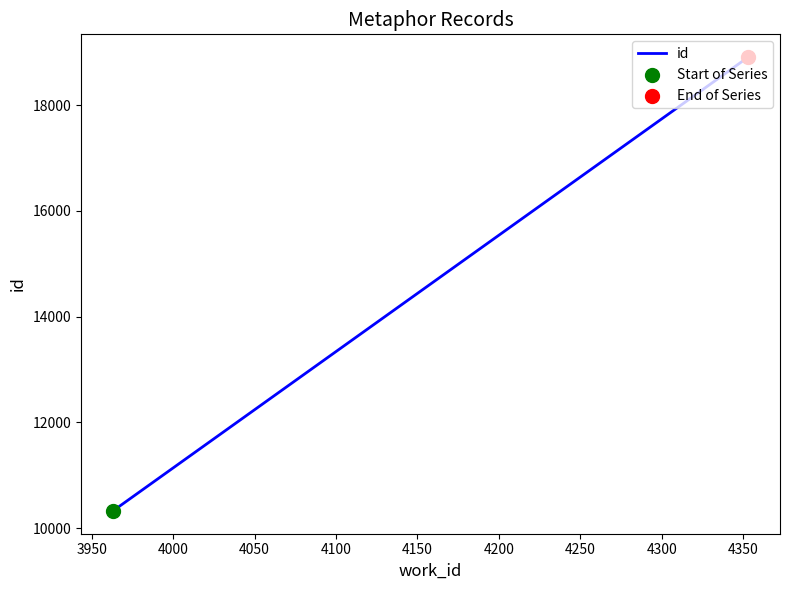

Between 3950 and 4000, which is larger?

4000